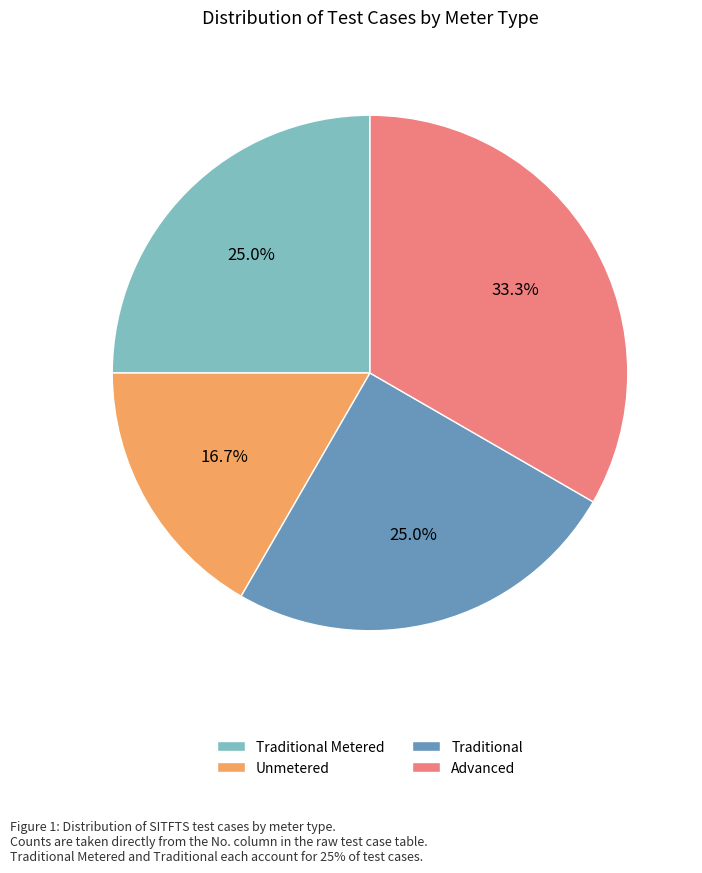

Approximately how many times larger is the value at Advanced compared to Unmetered?

2.0